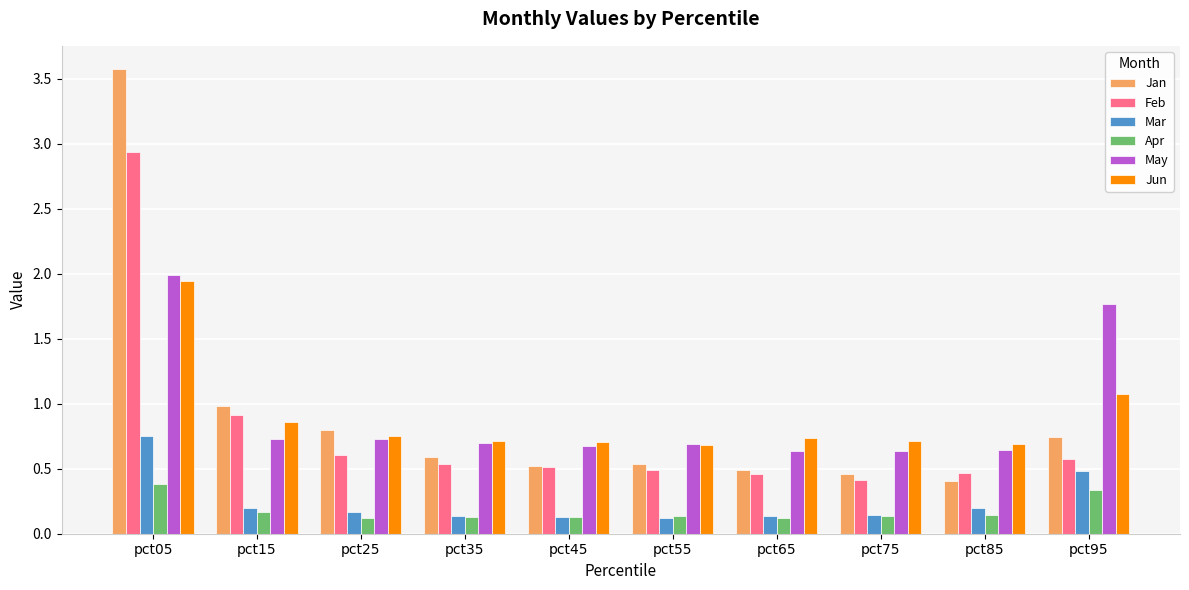

How many groups of bars are there?

10